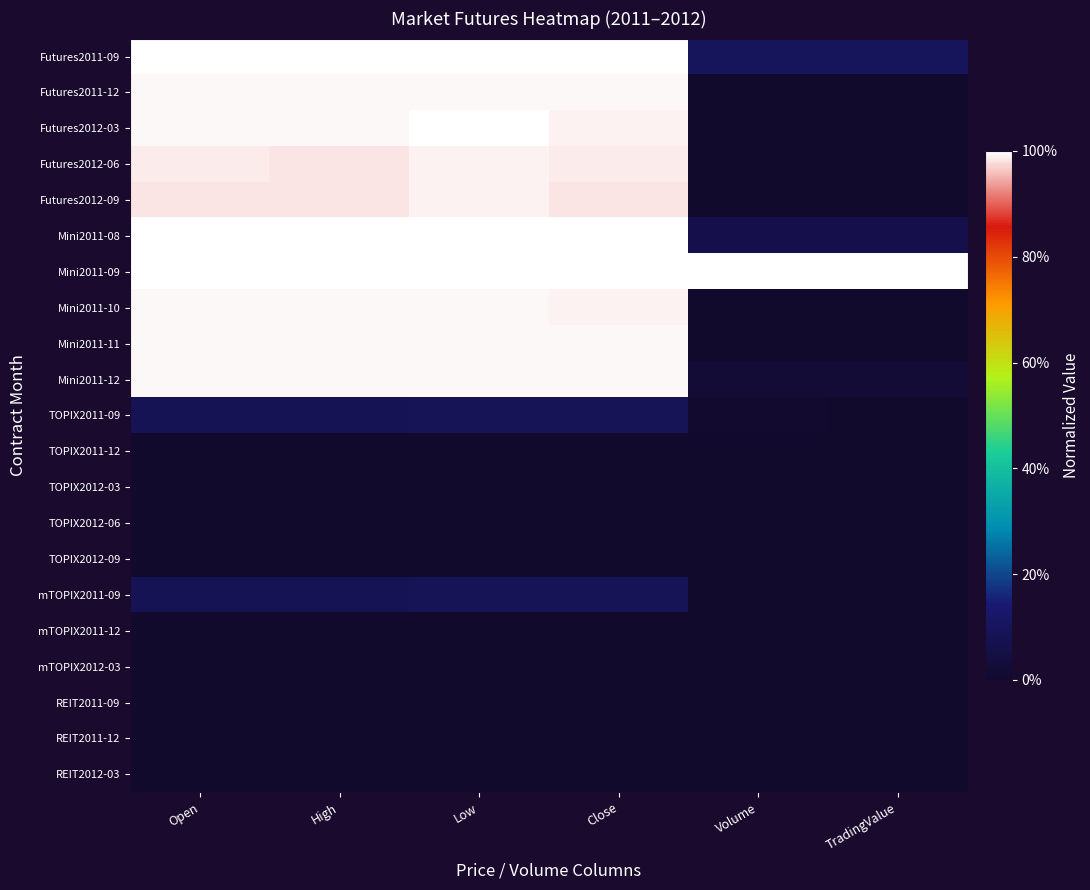

Reading right to left, transcribe all the data shown in this chart.

Futures2011-09: TradingValue=0.1	Volume=0.1	Close=1.0	Low=1.0	High=1.0	Open=1.0
Futures2011-12: TradingValue=0.0	Volume=0.0	Close=1.0	Low=1.0	High=1.0	Open=1.0
Futures2012-03: TradingValue=0.0	Volume=0.0	Close=1.0	Low=1.0	High=1.0	Open=1.0
Futures2012-06: TradingValue=0.0	Volume=0.0	Close=1.0	Low=1.0	High=1.0	Open=1.0
Futures2012-09: TradingValue=0.0	Volume=0.0	Close=1.0	Low=1.0	High=1.0	Open=1.0
Mini2011-08: TradingValue=0.1	Volume=0.1	Close=1.0	Low=1.0	High=1.0	Open=1.0
Mini2011-09: TradingValue=1.0	Volume=1.0	Close=1.0	Low=1.0	High=1.0	Open=1.0
Mini2011-10: TradingValue=0.0	Volume=0.0	Close=1.0	Low=1.0	High=1.0	Open=1.0
Mini2011-11: TradingValue=0.0	Volume=0.0	Close=1.0	Low=1.0	High=1.0	Open=1.0
Mini2011-12: TradingValue=0.0	Volume=0.0	Close=1.0	Low=1.0	High=1.0	Open=1.0
TOPIX2011-09: TradingValue=0.0	Volume=0.0	Close=0.1	Low=0.1	High=0.1	Open=0.1
TOPIX2011-12: TradingValue=0.0	Volume=0.0	Close=0.0	Low=0.0	High=0.0	Open=0.0
TOPIX2012-03: TradingValue=0.0	Volume=0.0	Close=0.0	Low=0.0	High=0.0	Open=0.0
TOPIX2012-06: TradingValue=0.0	Volume=0.0	Close=0.0	Low=0.0	High=0.0	Open=0.0
TOPIX2012-09: TradingValue=0.0	Volume=0.0	Close=0.0	Low=0.0	High=0.0	Open=0.0
mTOPIX2011-09: TradingValue=0.0	Volume=0.0	Close=0.1	Low=0.1	High=0.1	Open=0.1
mTOPIX2011-12: TradingValue=0.0	Volume=0.0	Close=0.0	Low=0.0	High=0.0	Open=0.0
mTOPIX2012-03: TradingValue=0.0	Volume=0.0	Close=0.0	Low=0.0	High=0.0	Open=0.0
REIT2011-09: TradingValue=0.0	Volume=0.0	Close=0.0	Low=0.0	High=0.0	Open=0.0
REIT2011-12: TradingValue=0.0	Volume=0.0	Close=0.0	Low=0.0	High=0.0	Open=0.0
REIT2012-03: TradingValue=0.0	Volume=0.0	Close=0.0	Low=0.0	High=0.0	Open=0.0